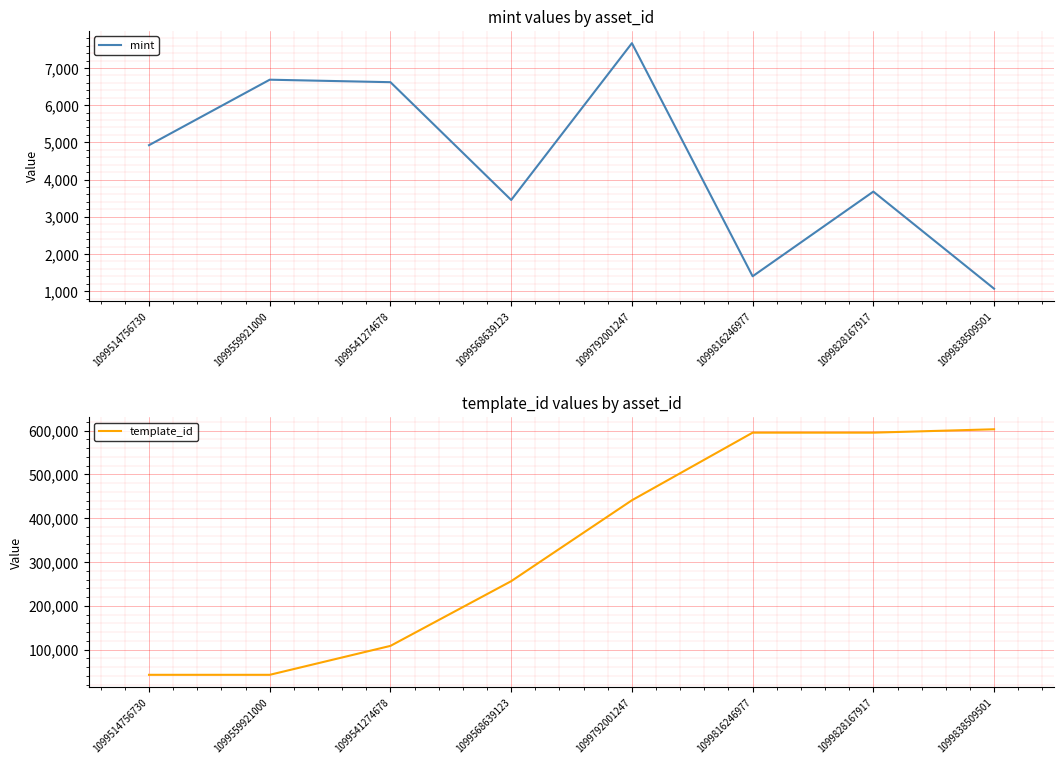

What is the total value across all series at 1099559921000?

49104